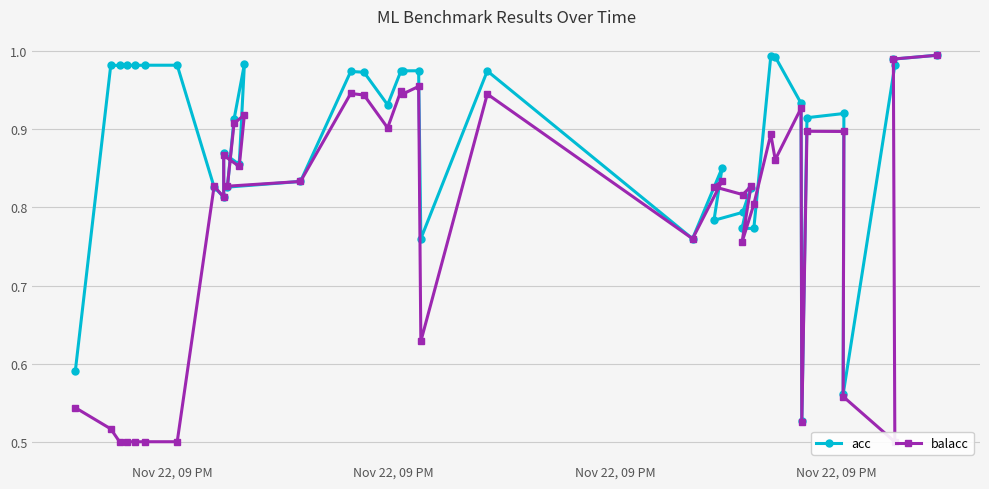

At which category does balacc reach its first local valley?

Nov 22, 09 PM